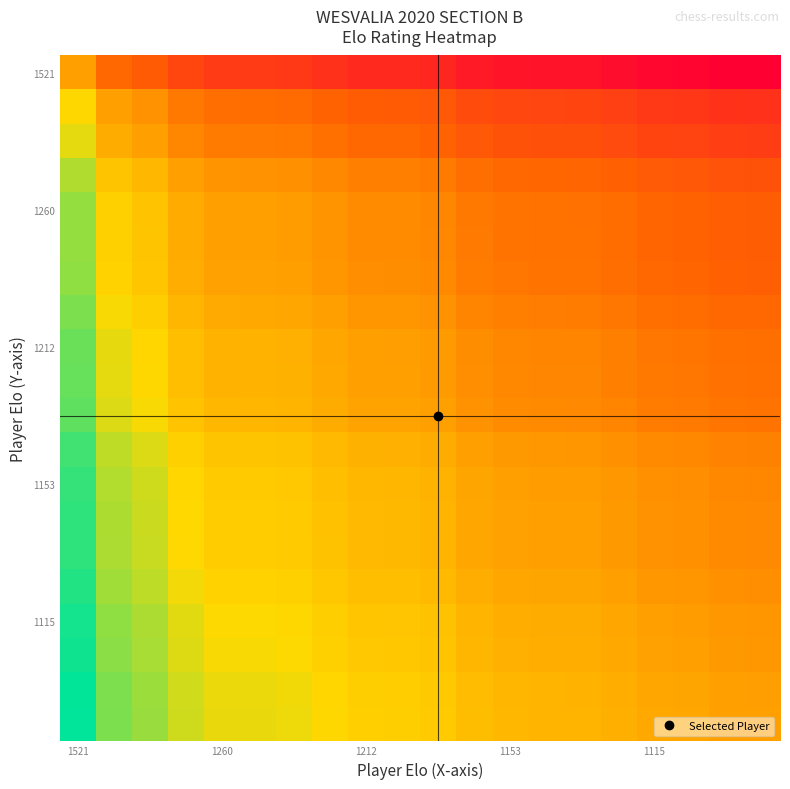

How many series are shown in this chart?

20